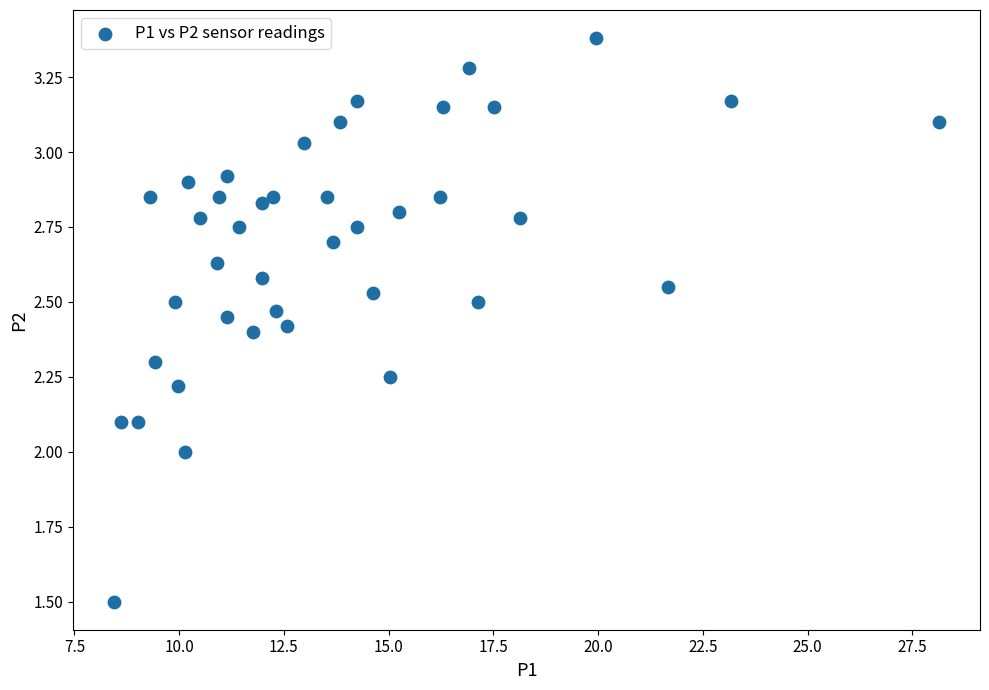

What is the range of Y values (max minus min)?

1.9